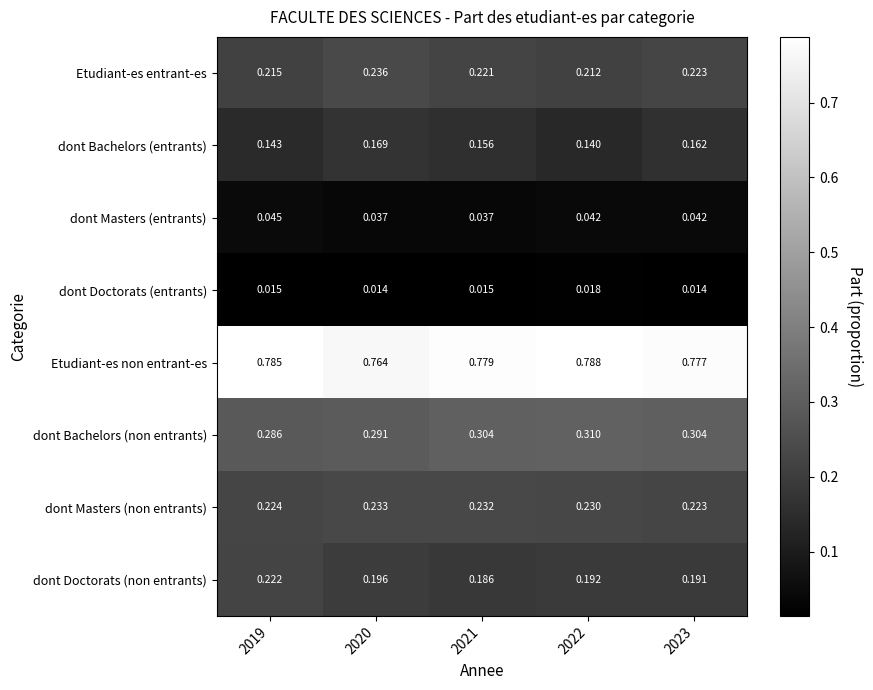

Rank the series at 2022 from lowest to highest value.

dont Doctorats (entrants), dont Masters (entrants), dont Bachelors (entrants), dont Doctorats (non entrants), Etudiant-es entrant-es, dont Masters (non entrants), dont Bachelors (non entrants), Etudiant-es non entrant-es